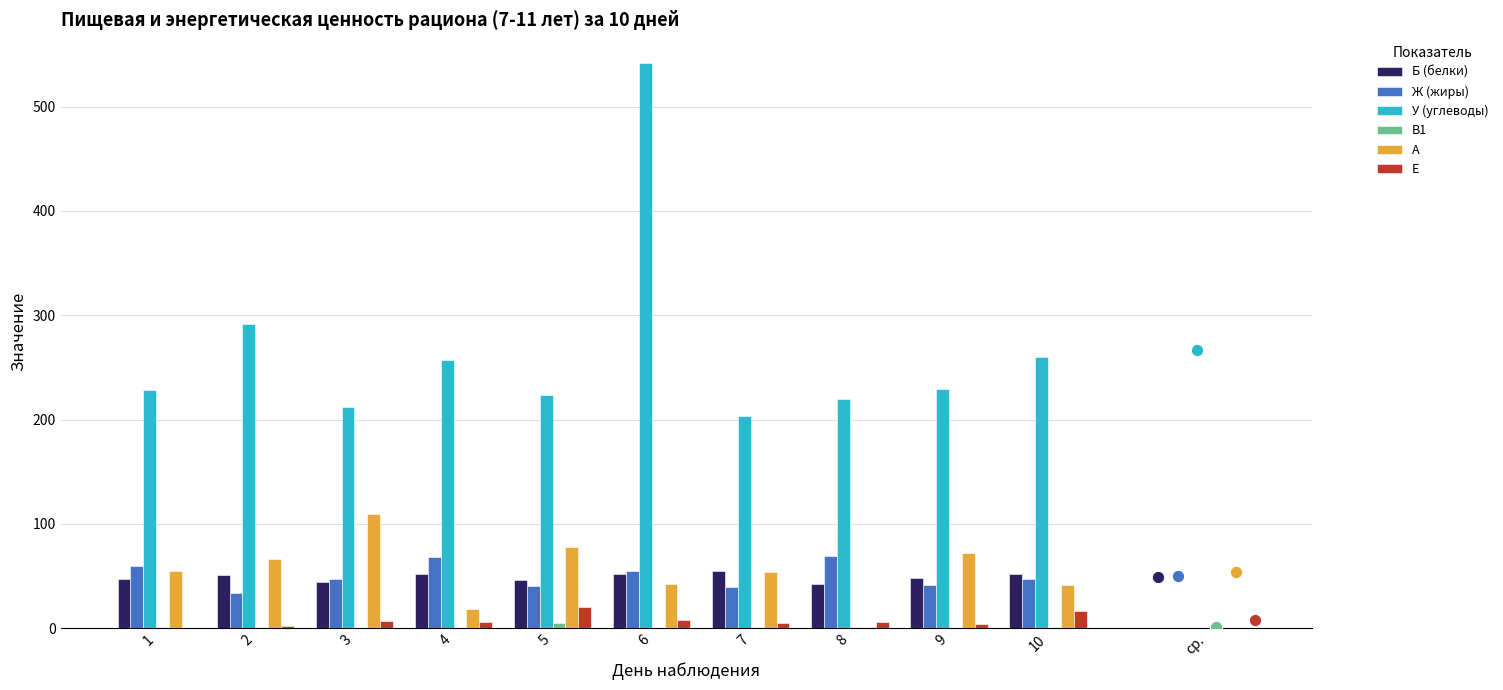

At which category is the sum across all series the highest?

6